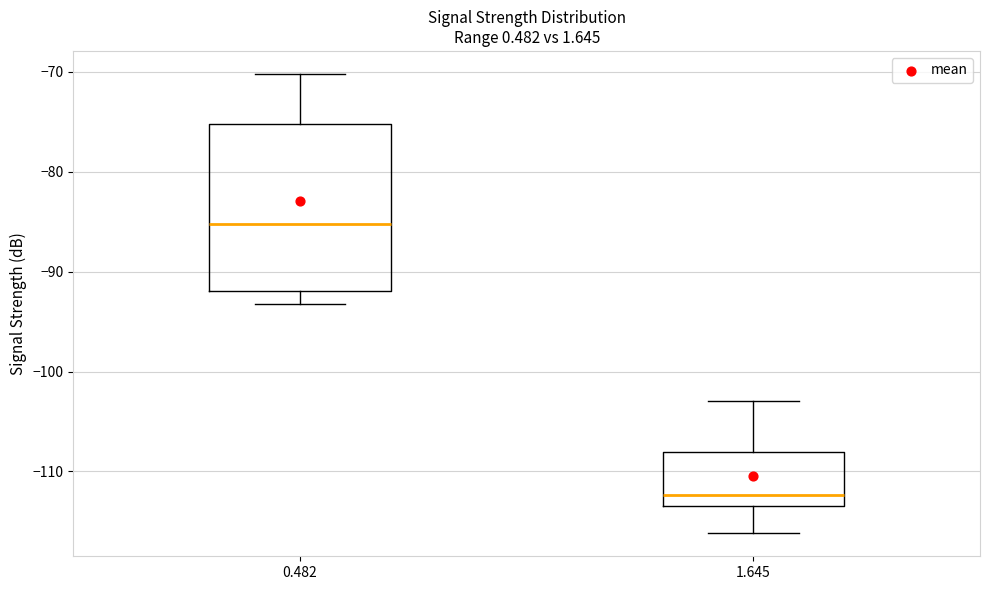

Reading left to right, transcribe this box plot: for each box, give where its median line is, the range the box spans, and where its two whiskers end, as read against the y-axis. The values are not printed on the chart, so give them approximately, as read against the axis.

0.482: median -85, box -92 to -75, whiskers -93 to -70
1.645: median -112, box -113 to -108, whiskers -116 to -103